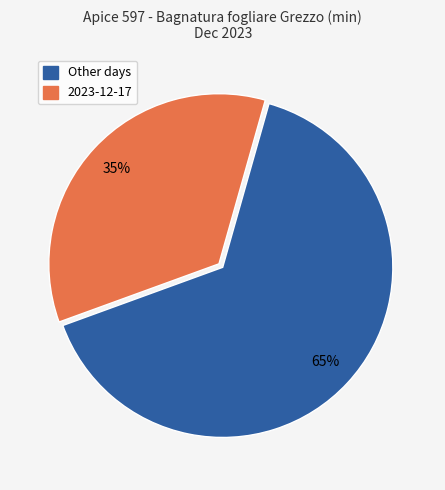

Is there any slice that represents more than half of the pie?

Yes